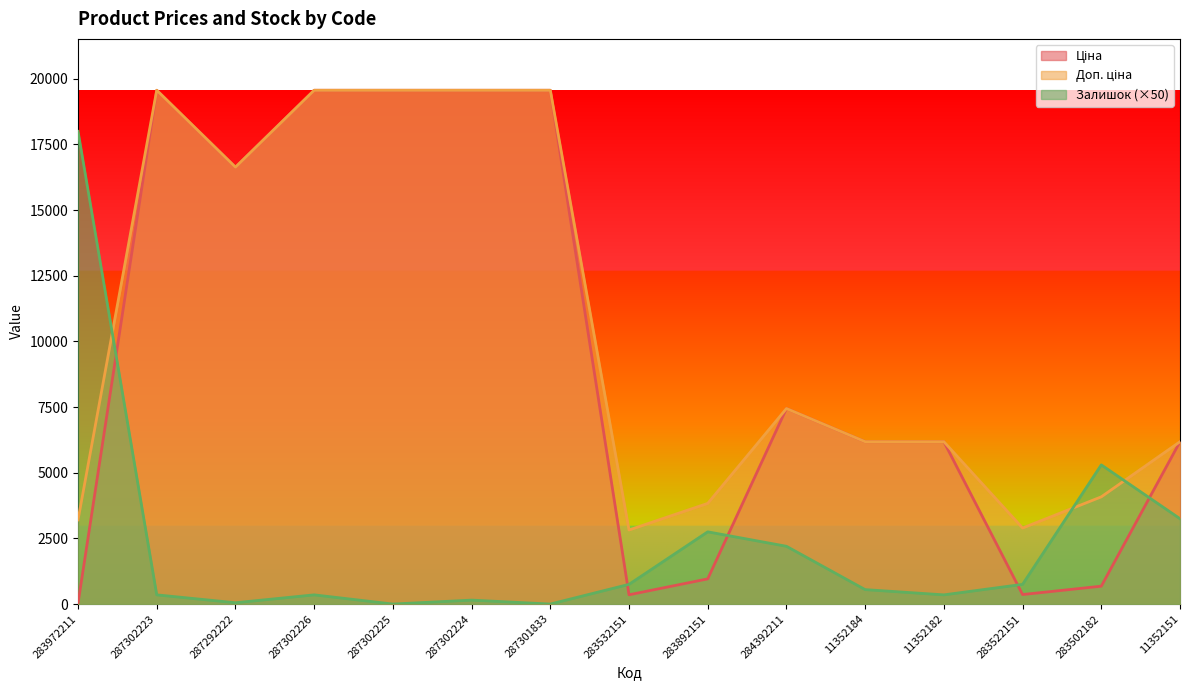

Between 287302224 and 287302225, which is larger?

287302224